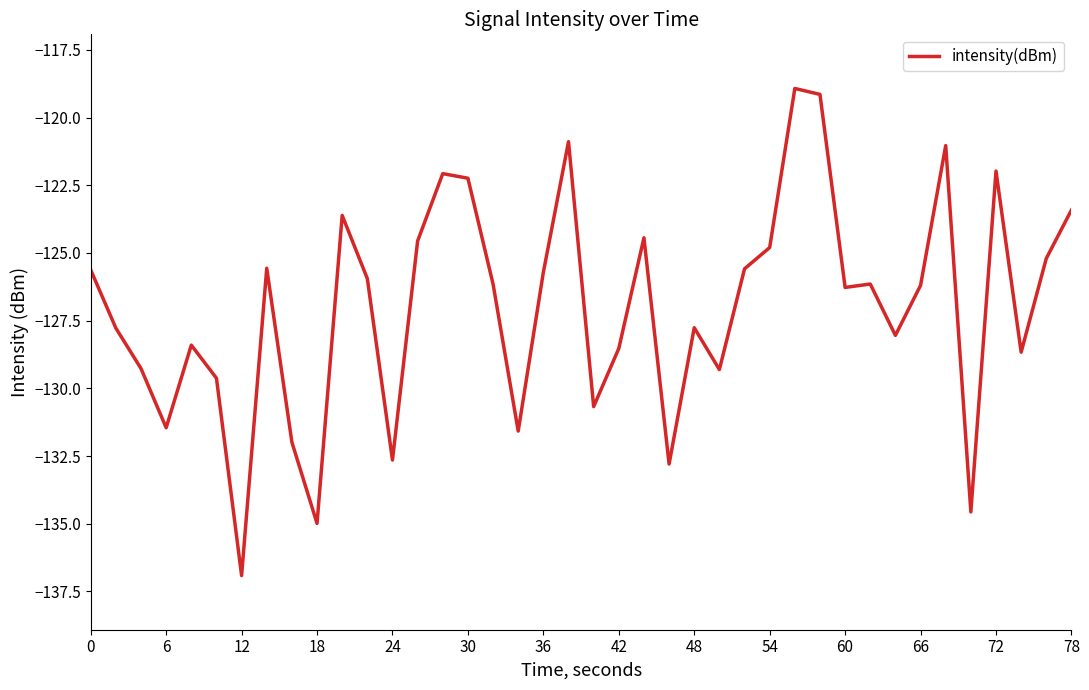

Is this an area chart (filled region under the line)?

No